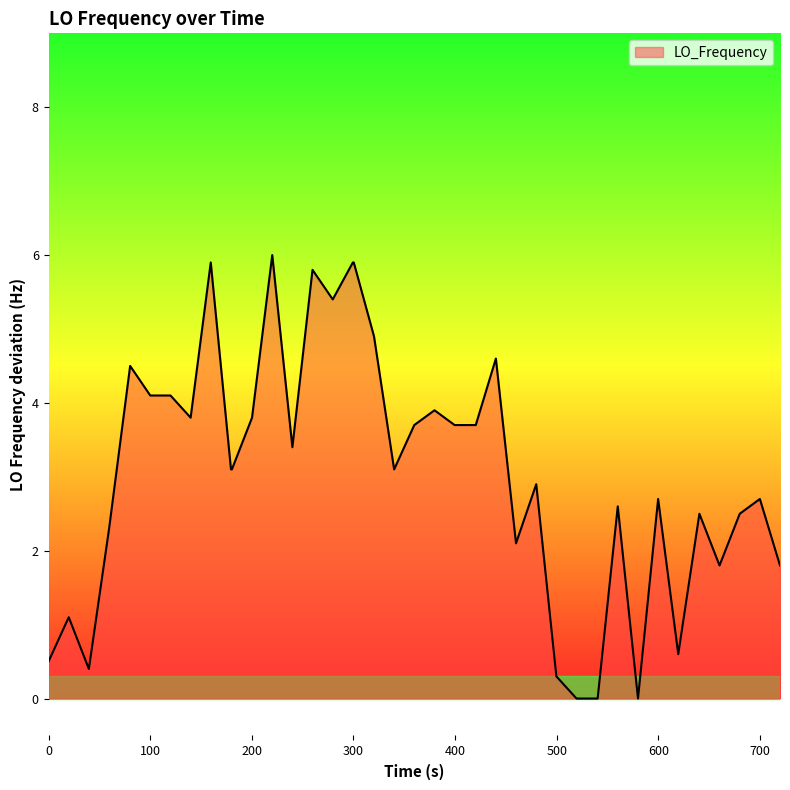

What is the difference between the maximum and minimum values?

6.0